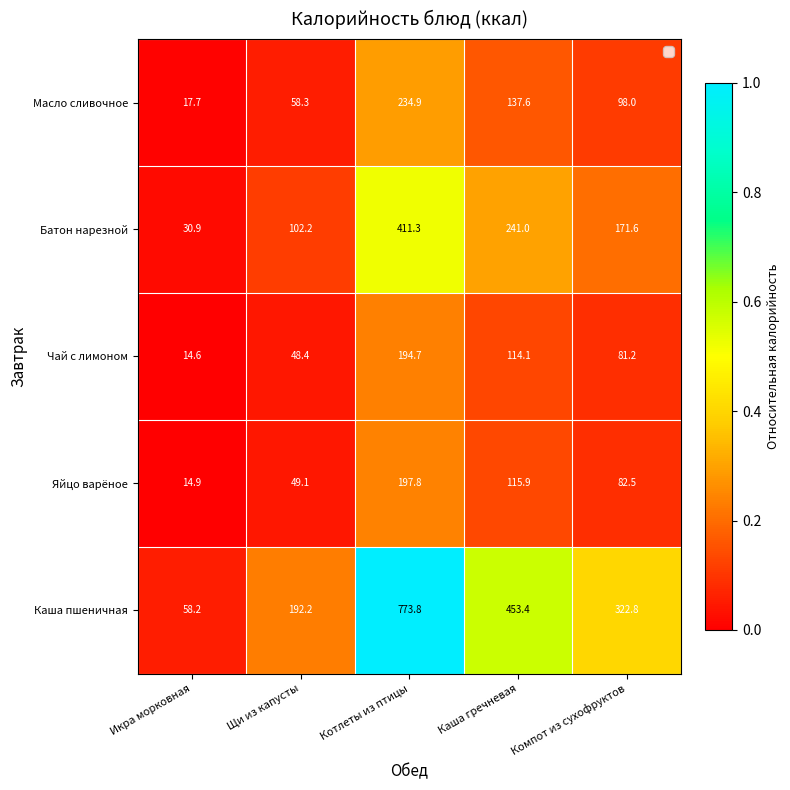

What is the difference between the Чай с лимоном values at Котлеты из птицы and Каша гречневая?

80.6